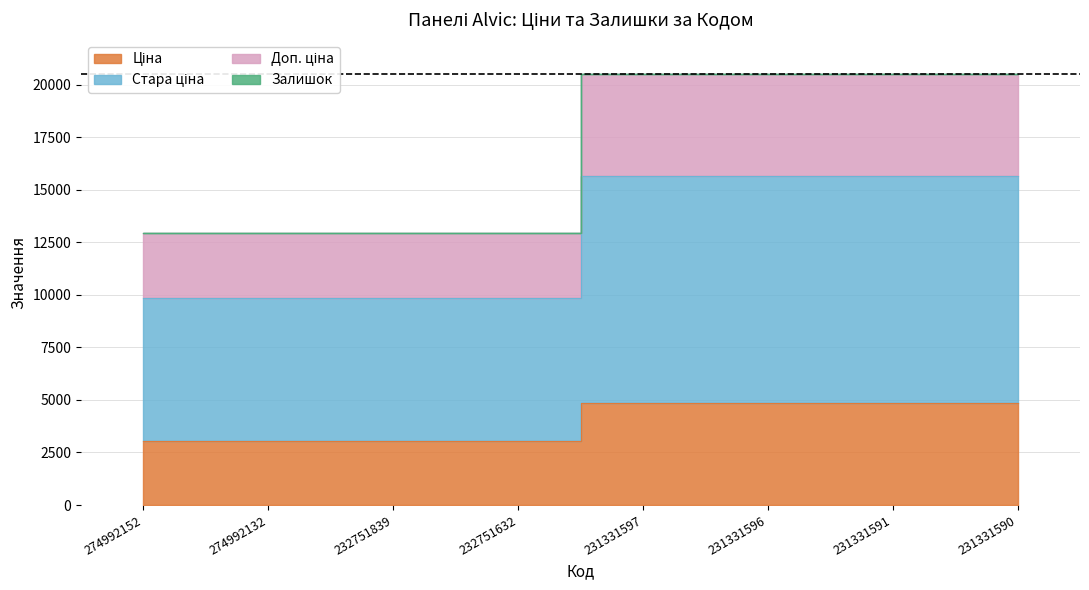

At how many categories does at least one series exceed 15256?

4